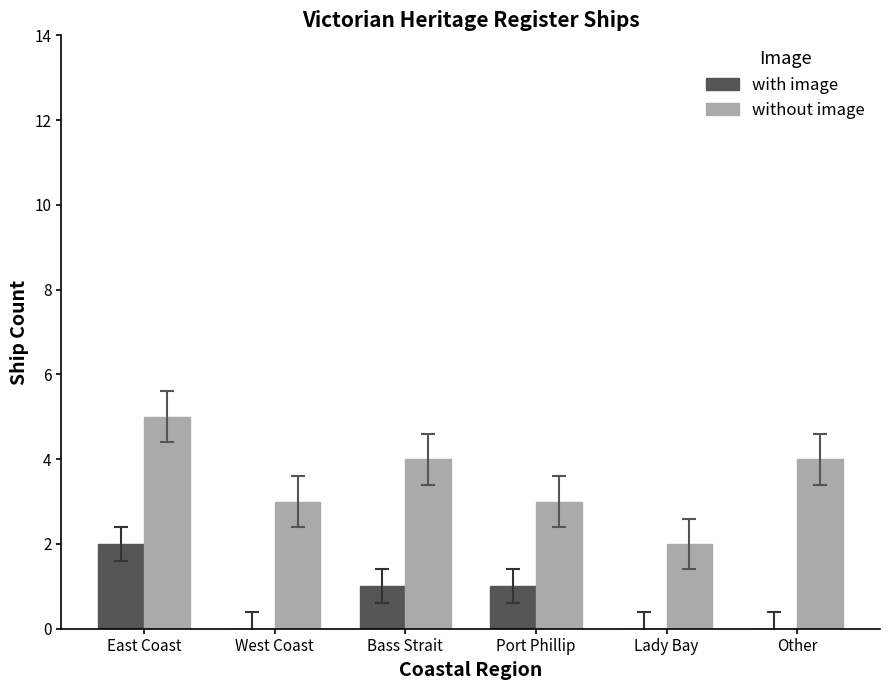

Read the without image value at Bass Strait.

4